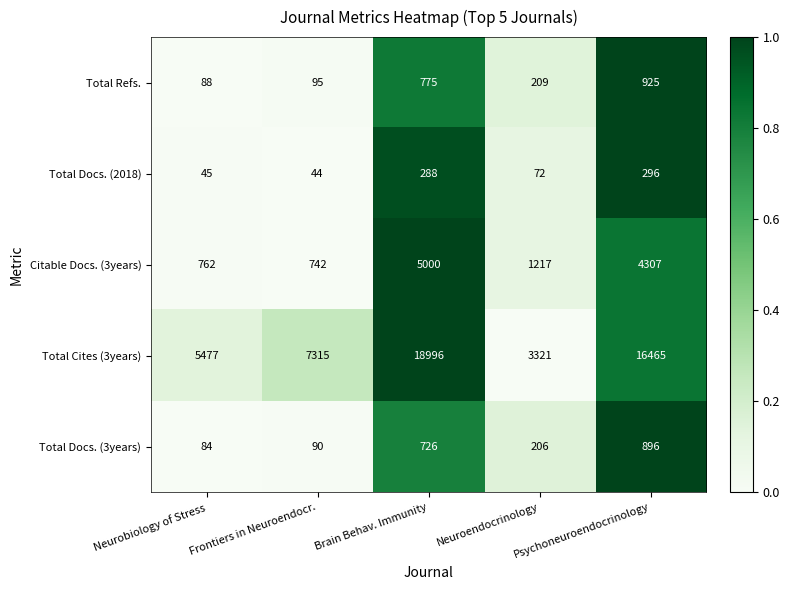

Count the number of data series in this chart.

5